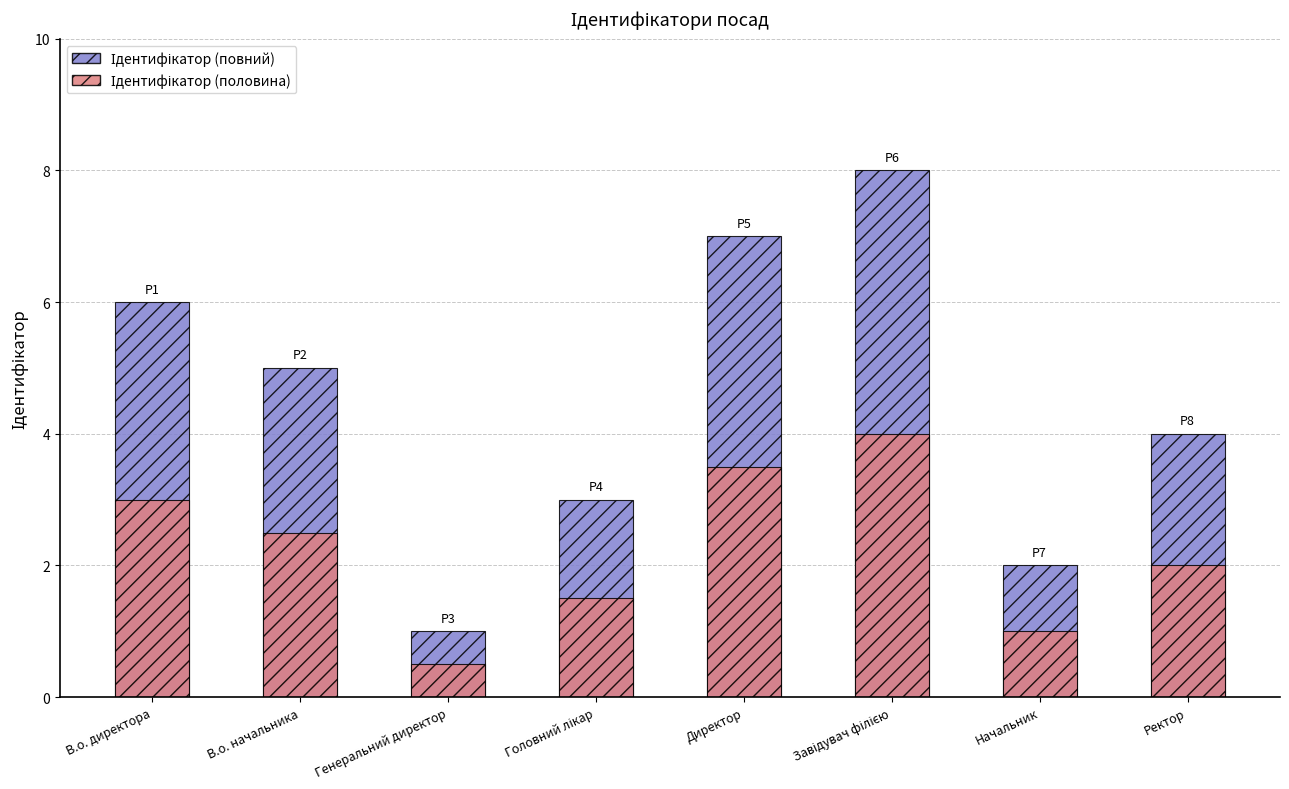

Reading left to right, list all the values displayed in this chart.

Ідентифікатор (повний): В.о. директора=6.0	В.о. начальника=5.0	Генеральний директор=1.0	Головний лікар=3.0	Директор=7.0	Завідувач філією=8.0	Начальник=2.0	Ректор=4.0
Ідентифікатор (половина): В.о. директора=3.0	В.о. начальника=2.5	Генеральний директор=0.5	Головний лікар=1.5	Директор=3.5	Завідувач філією=4.0	Начальник=1.0	Ректор=2.0